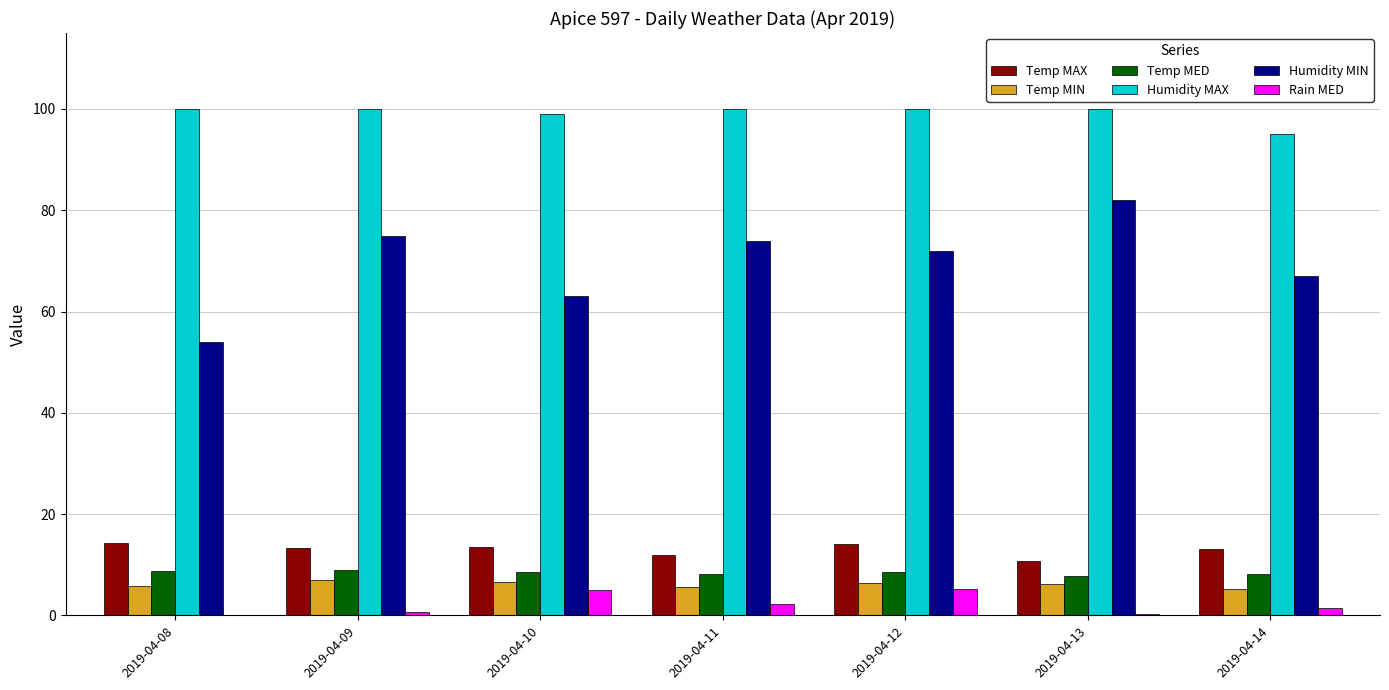

What is the sum of all Temp MIN values?

42.7